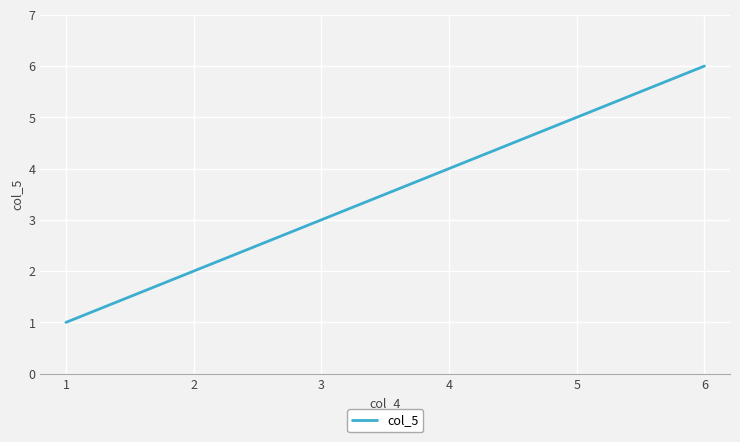

Which category has the highest value across all series?

6